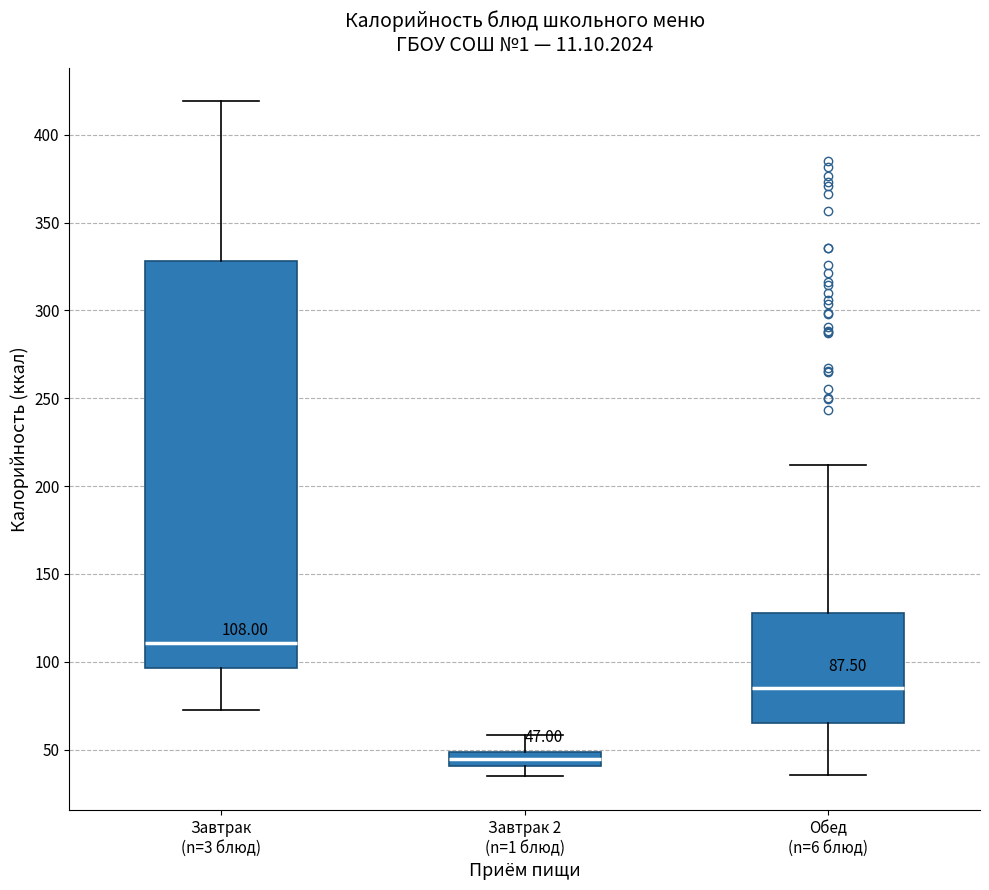

Comparing the boxes themselves (not the whiskers), which one is the tallest?

Завтрак (n=3 блюд)